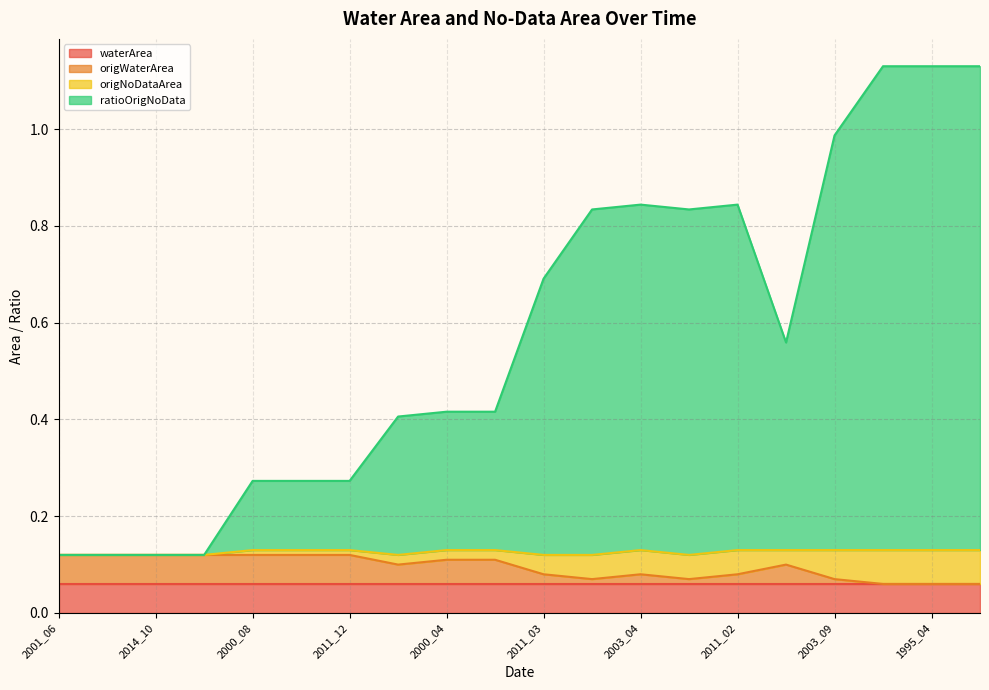

What is the total value across all series at 1995_04?

1.2